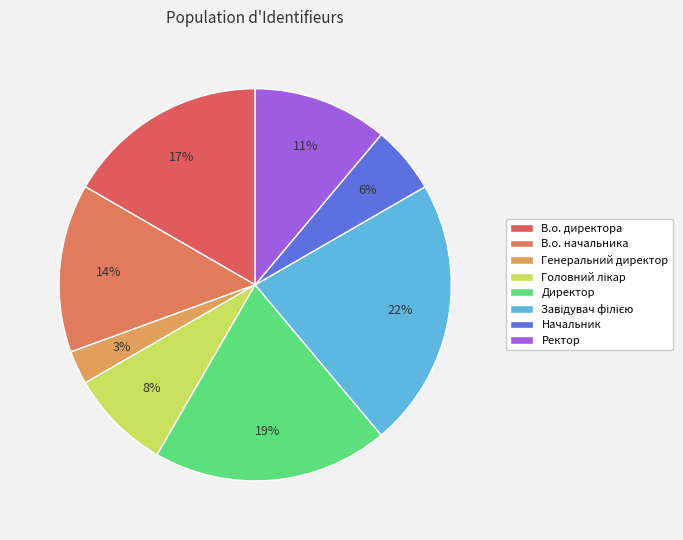

How many segments does this pie chart have?

8